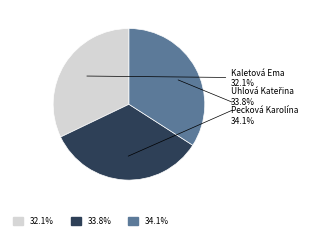

Rank the categories by value from highest to lowest.

Pecková Karolína, Uhlová Kateřina, Kaletová Ema